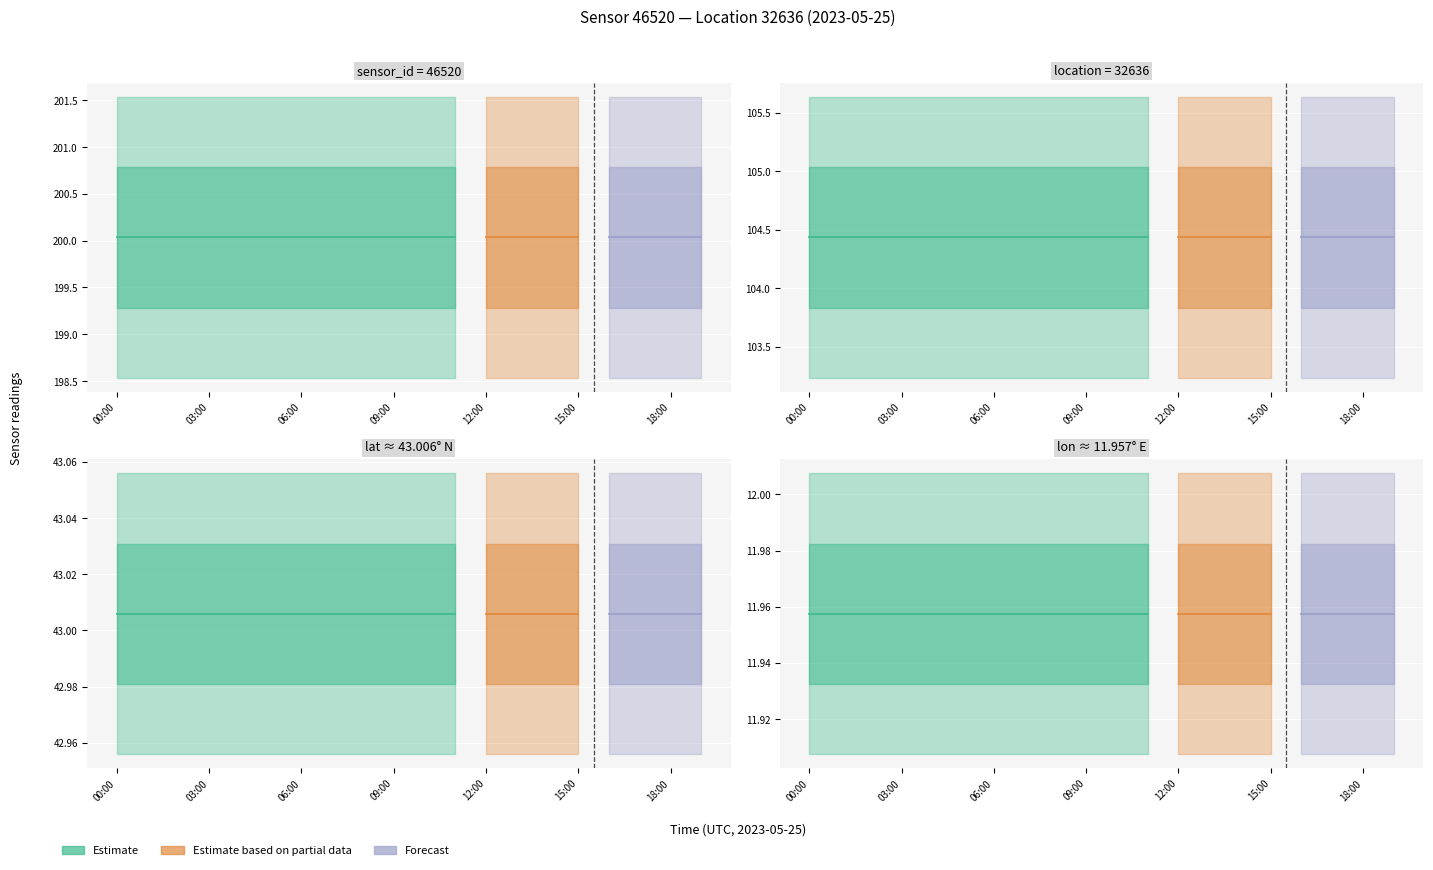

True or false: temperature_mid and humidity_lower cross at least once.

False